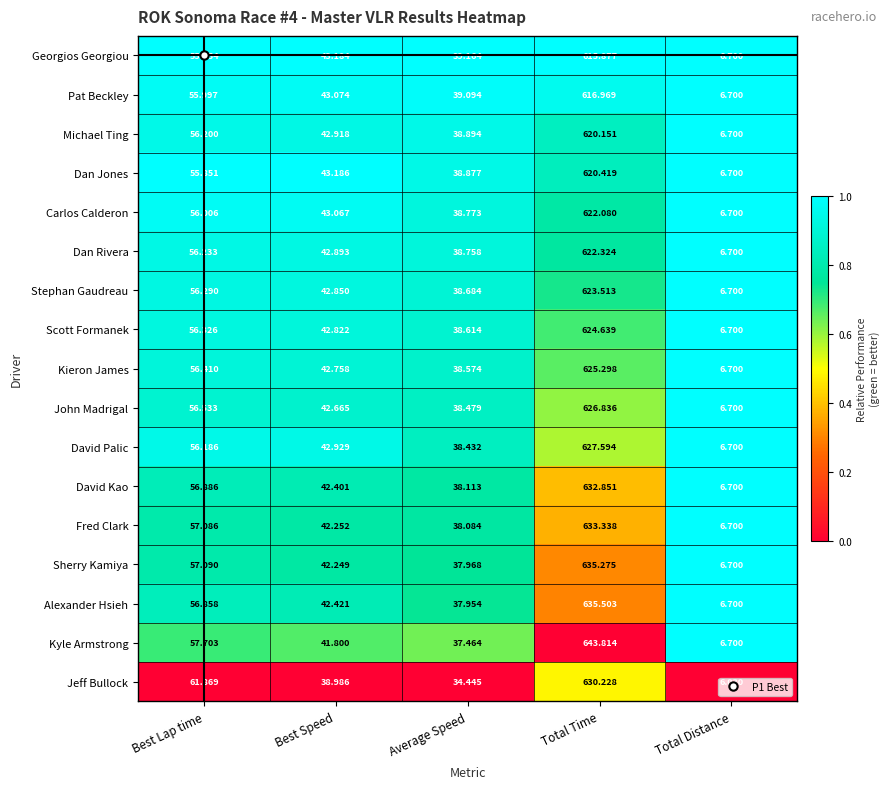

Which series has the widest spread of values?

Kyle Armstrong